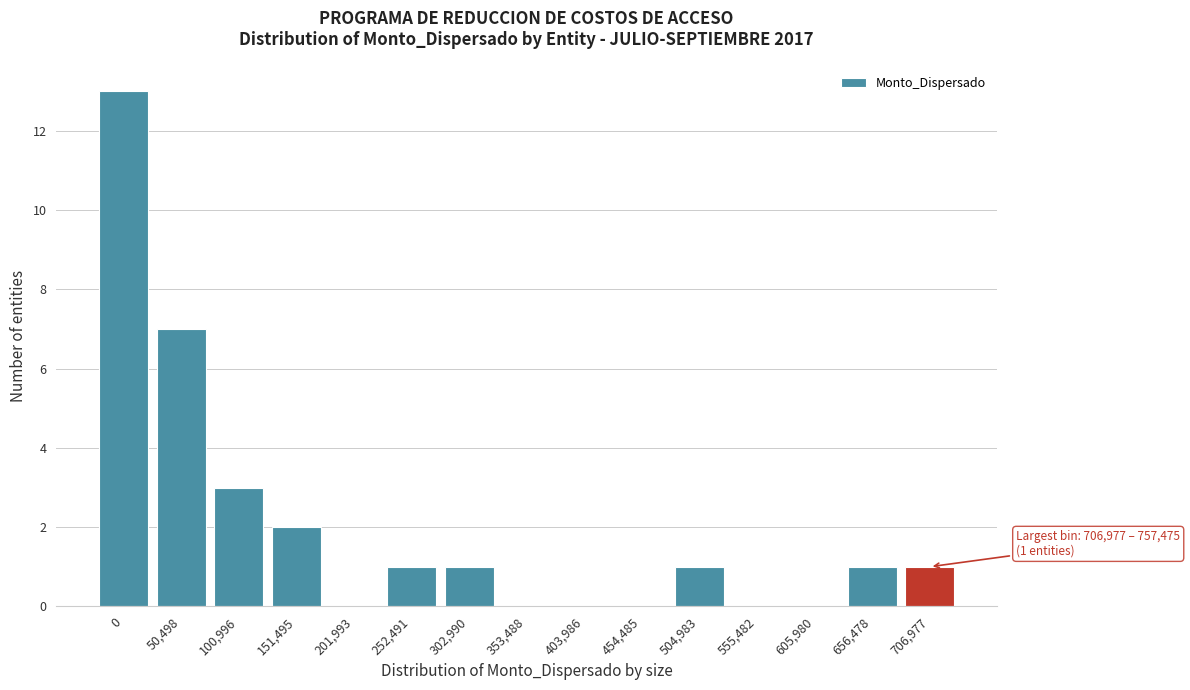

Reading left to right, transcribe all the data shown in this chart.

0=13	50,498=7	100,996=3	151,495=2	201,993=0	252,491=1	302,990=1	353,488=0	403,986=0	454,485=0	504,983=1	555,482=0	605,980=0	656,478=1	706,977=1